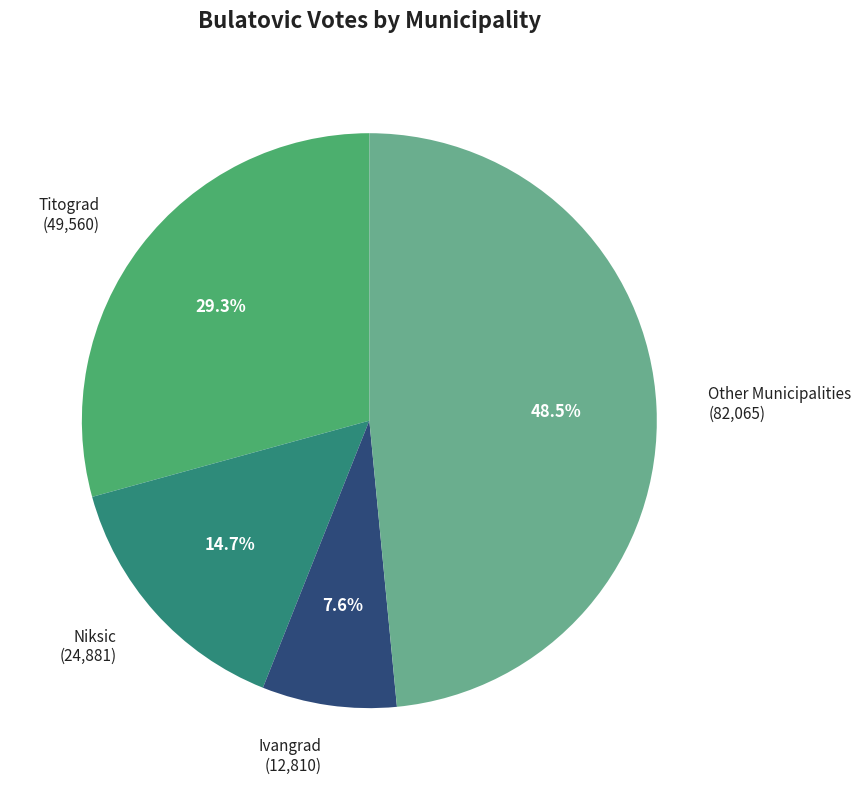

Which slice is the largest?

Other Municipalities (82,065)